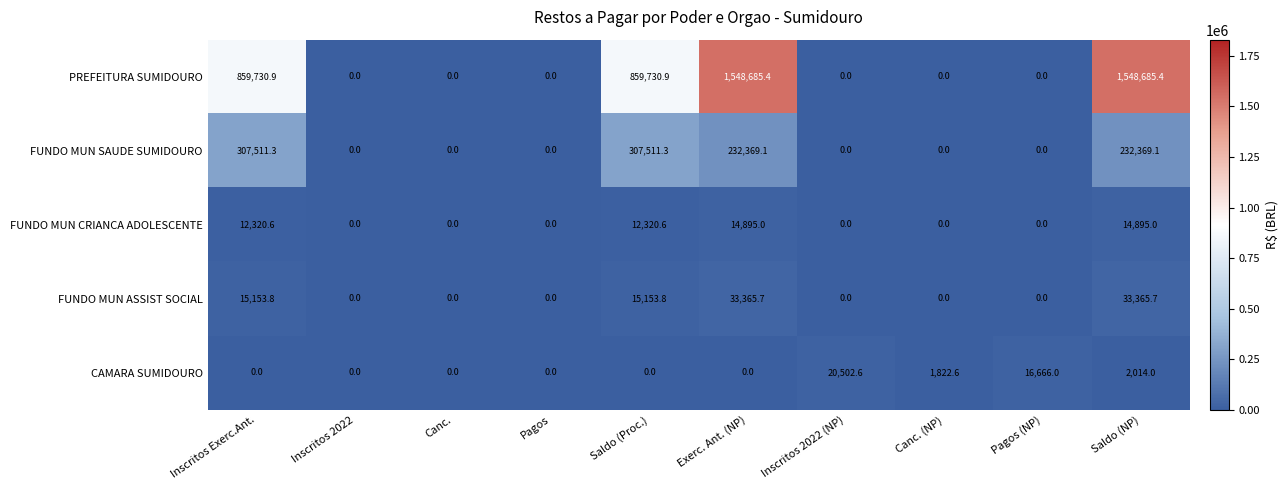

Rank the series by their maximum value, from lowest to highest.

FUNDO MUN CRIANCA ADOLESCENTE, CAMARA SUMIDOURO, FUNDO MUN ASSIST SOCIAL, FUNDO MUN SAUDE SUMIDOURO, PREFEITURA SUMIDOURO